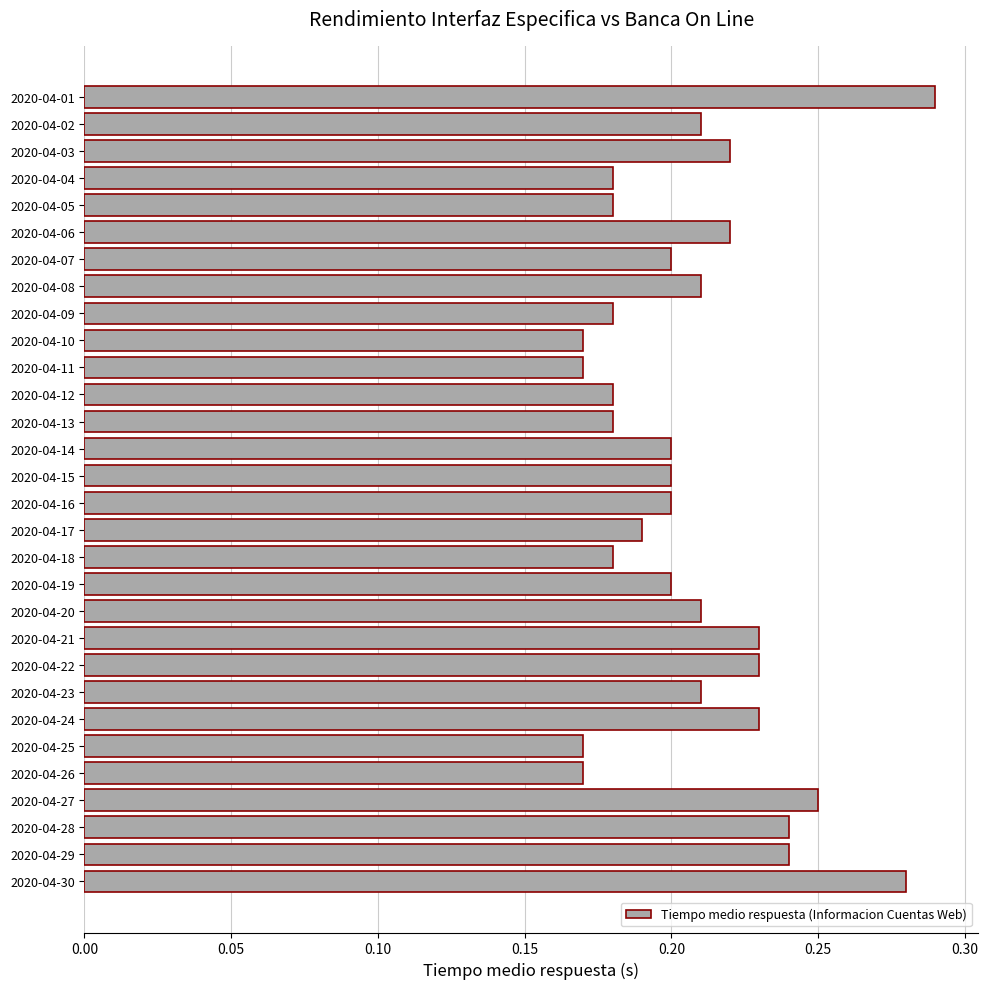

How many bars are there in total?

30